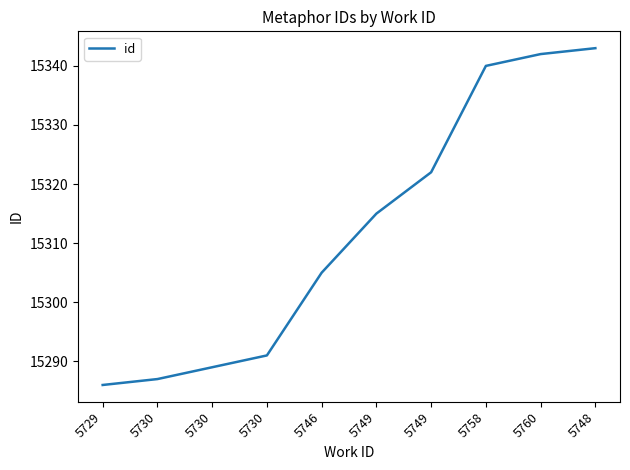

Does the chart display data point markers on the line(s)?

No